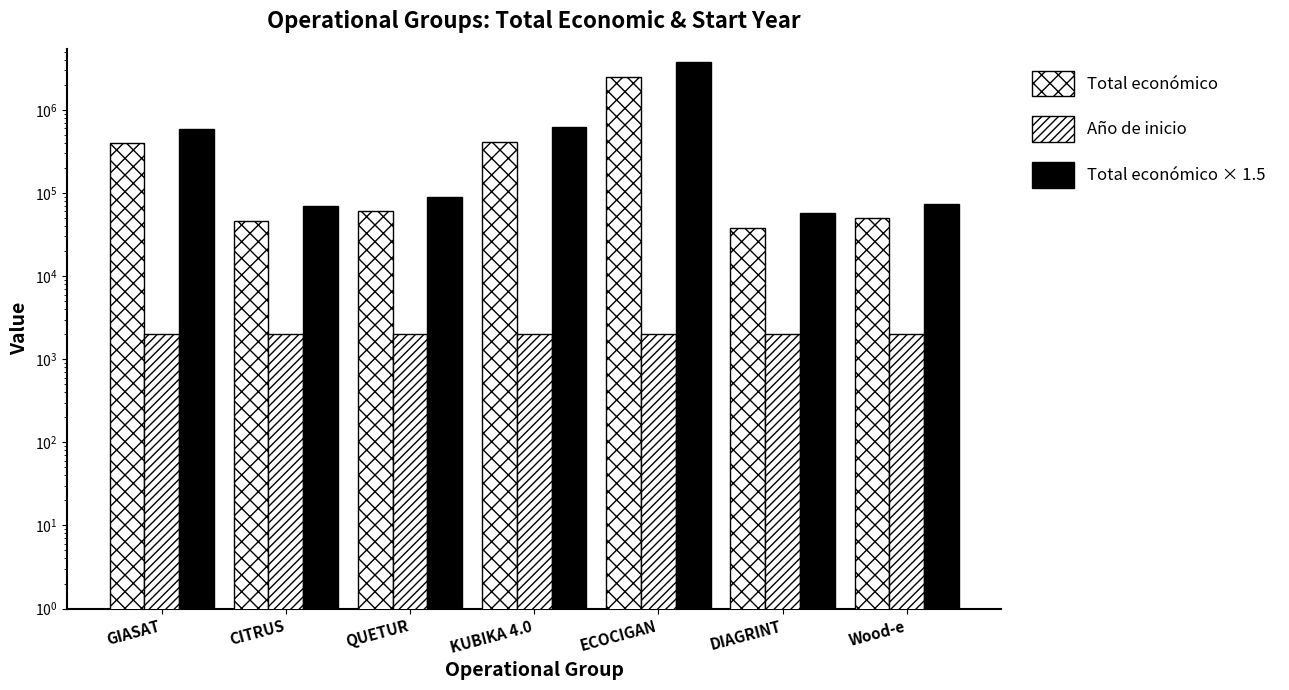

How many bars are there in total?

21